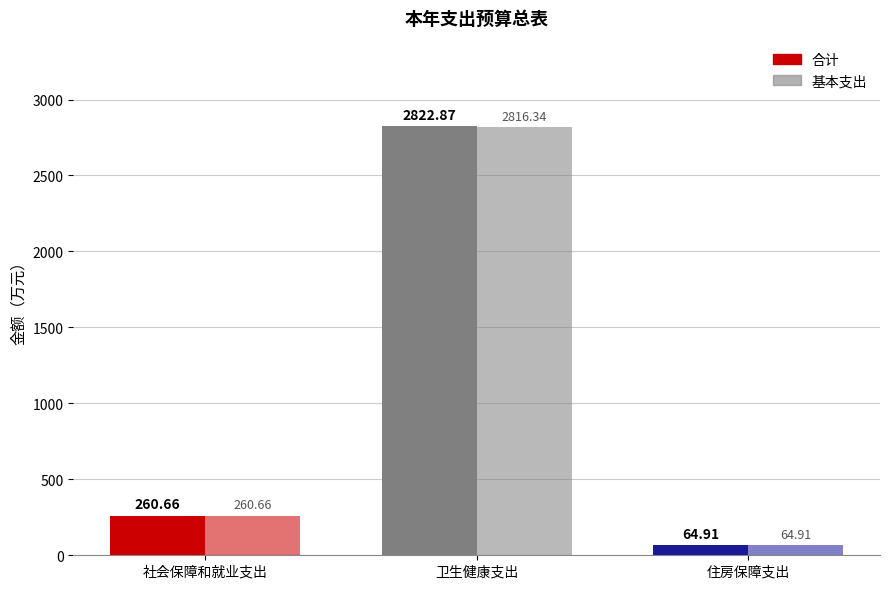

How many data points does each series have?

3